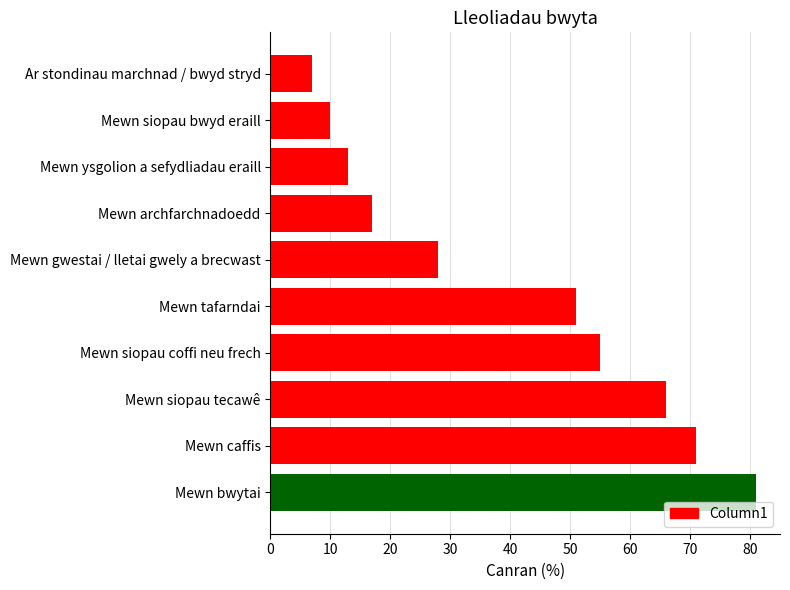

At which label is the value closest to 44?

Mewn tafarndai